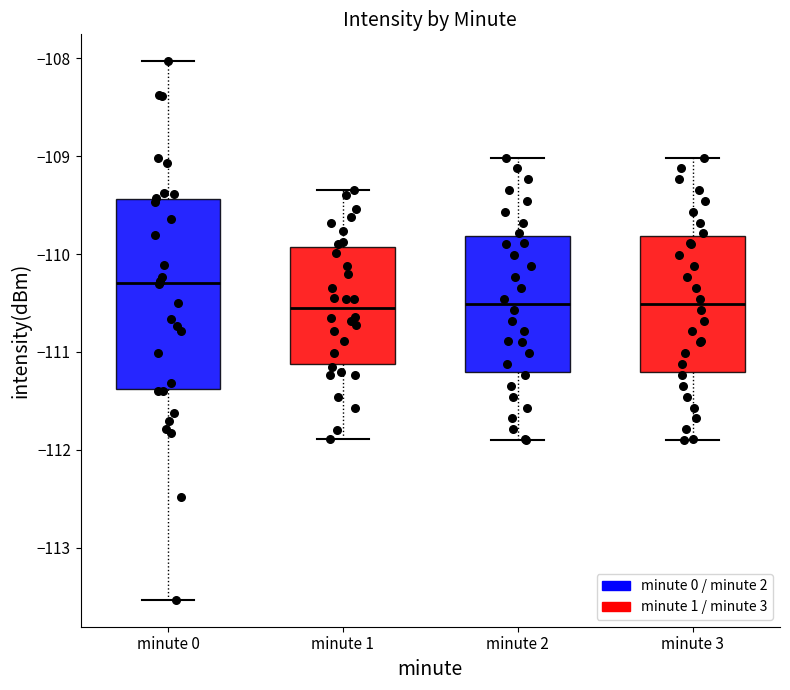

Reading left to right, read every box against the y-axis: the position of its median line, the range the box covers, and the ends of its whiskers. The values are not printed on the chart, so give them approximately, as read against the axis.

minute 0: median -110.3, box -111.4 to -109.4, whiskers -113.5 to -108.0
minute 1: median -110.6, box -111.1 to -109.9, whiskers -111.9 to -109.3
minute 2: median -110.5, box -111.2 to -109.8, whiskers -111.9 to -109.0
minute 3: median -110.5, box -111.2 to -109.8, whiskers -111.9 to -109.0